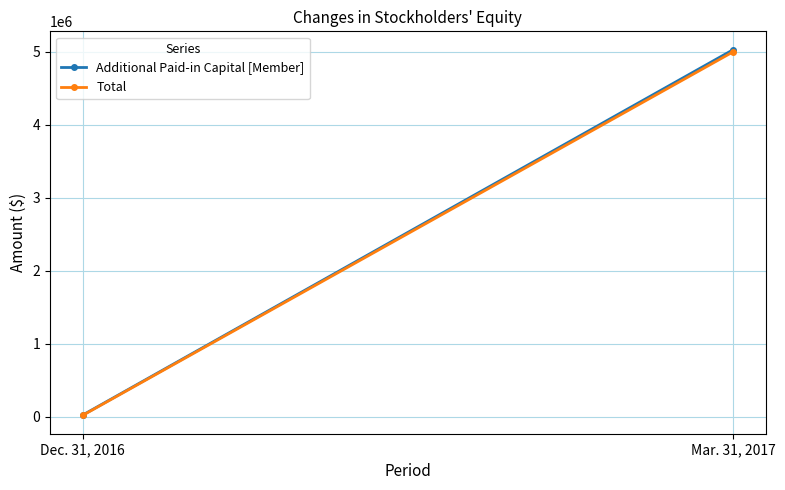

Is the value of Additional Paid-in Capital [Member] at Mar. 31, 2017 greater than the value of Total at Mar. 31, 2017?

Yes